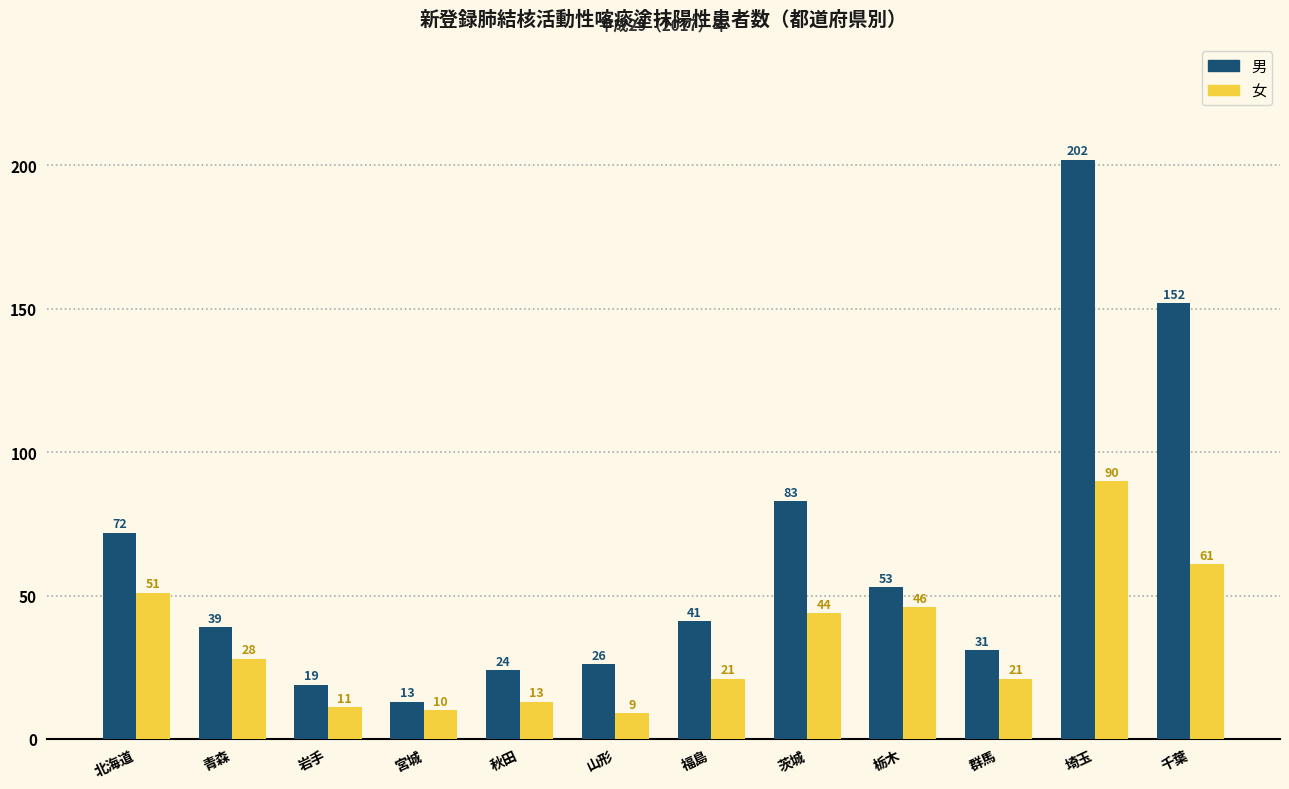

Between 北海道 and 岩手, which series saw the biggest shift?

男